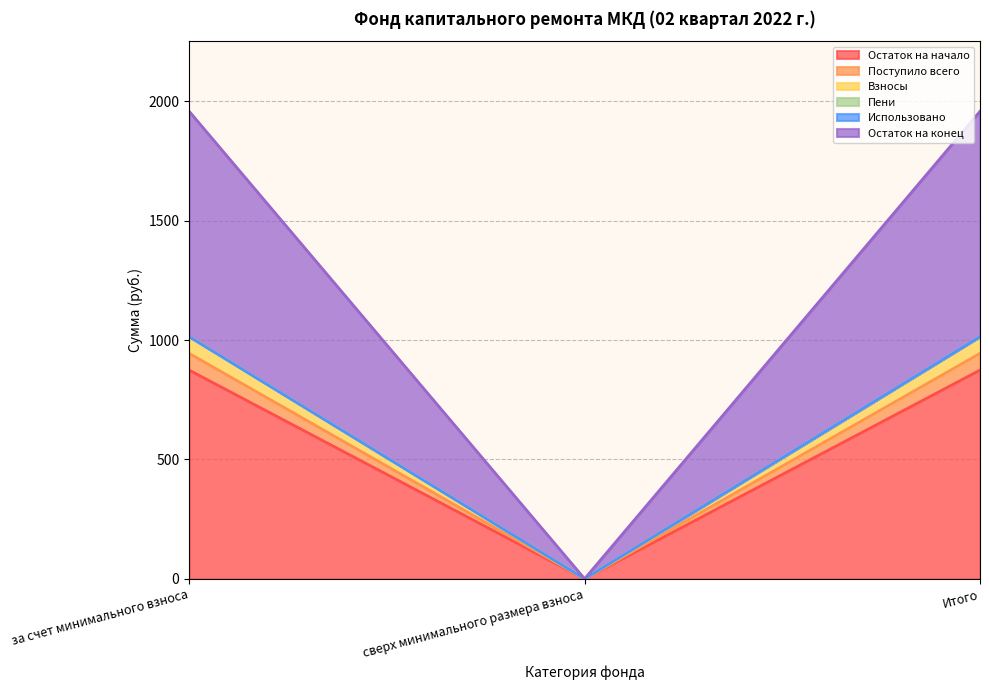

How many values in Поступило всего are above zero?

2